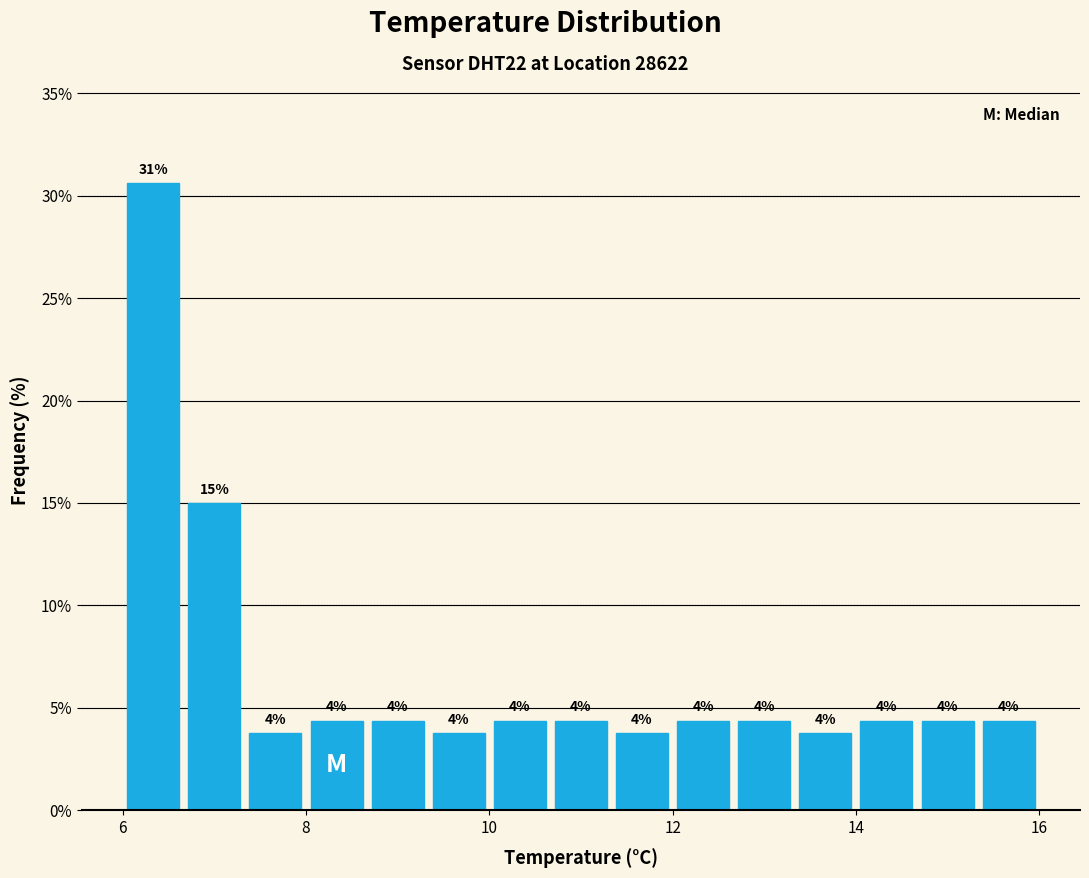

Around what value on the x-axis is the tallest bar? Give the approximate position of its centre, as read against the axis.

6.4